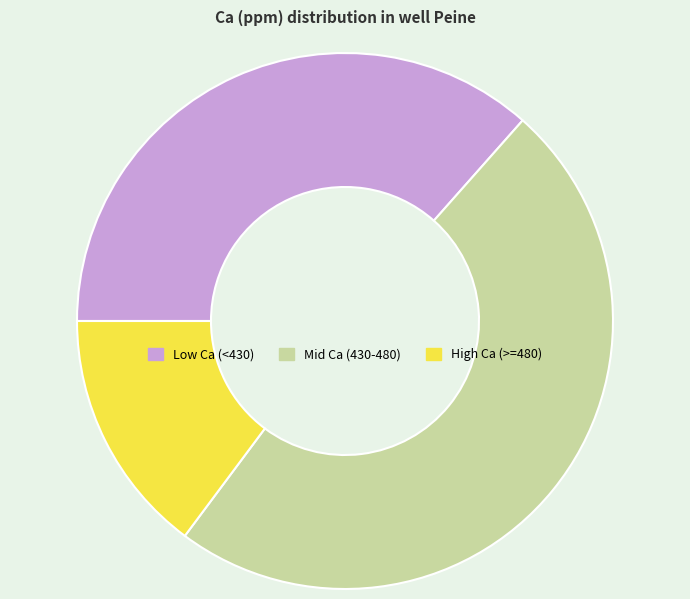

Is the sum of Low Ca (<430) and Mid Ca (430-480) greater than half?

Yes